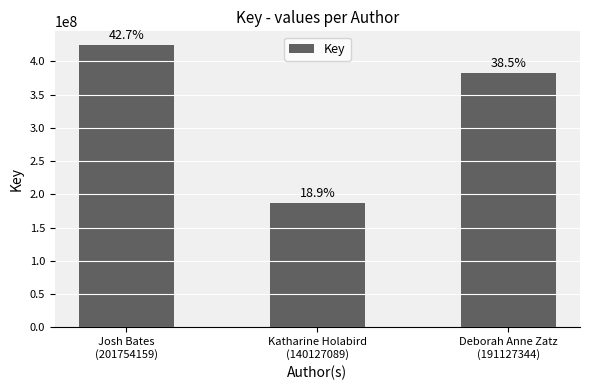

What is the value of the 3rd bar from the left?

382254616